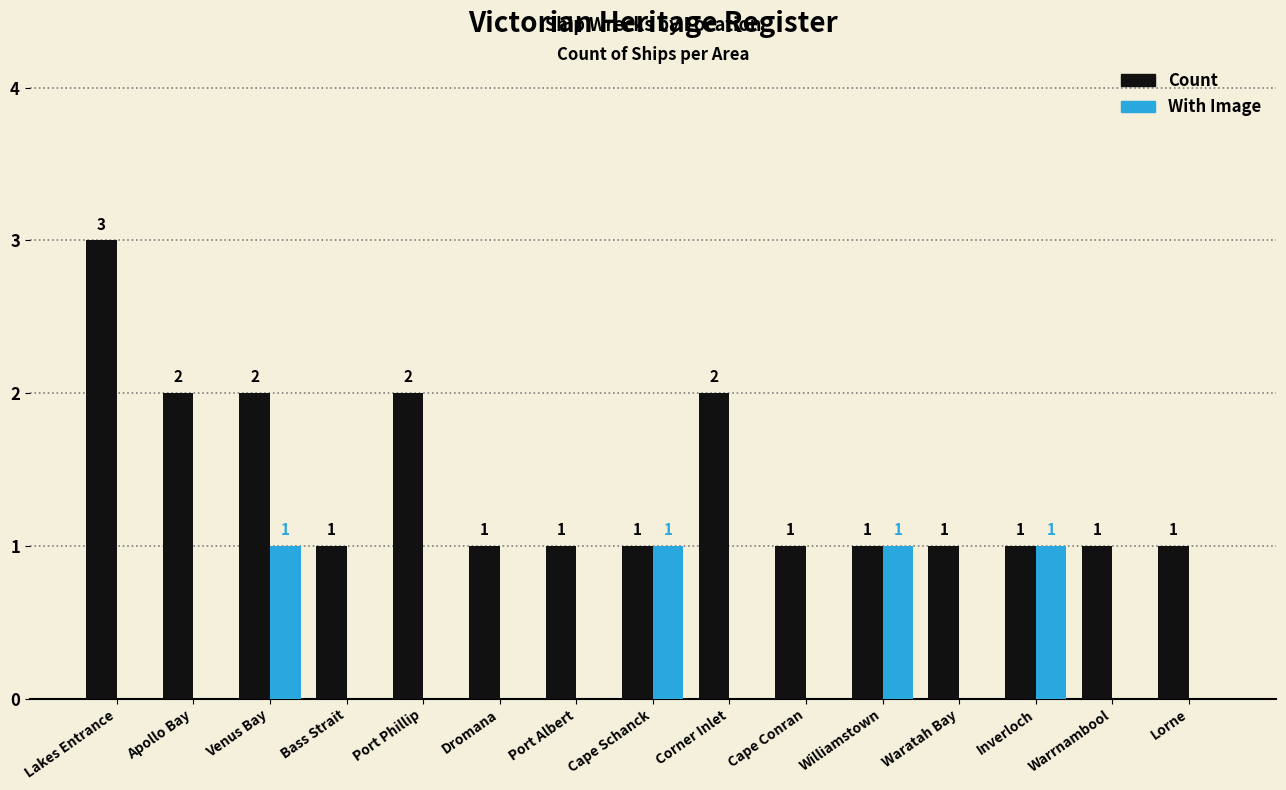

How many With Image values are between 0 and 1?

15